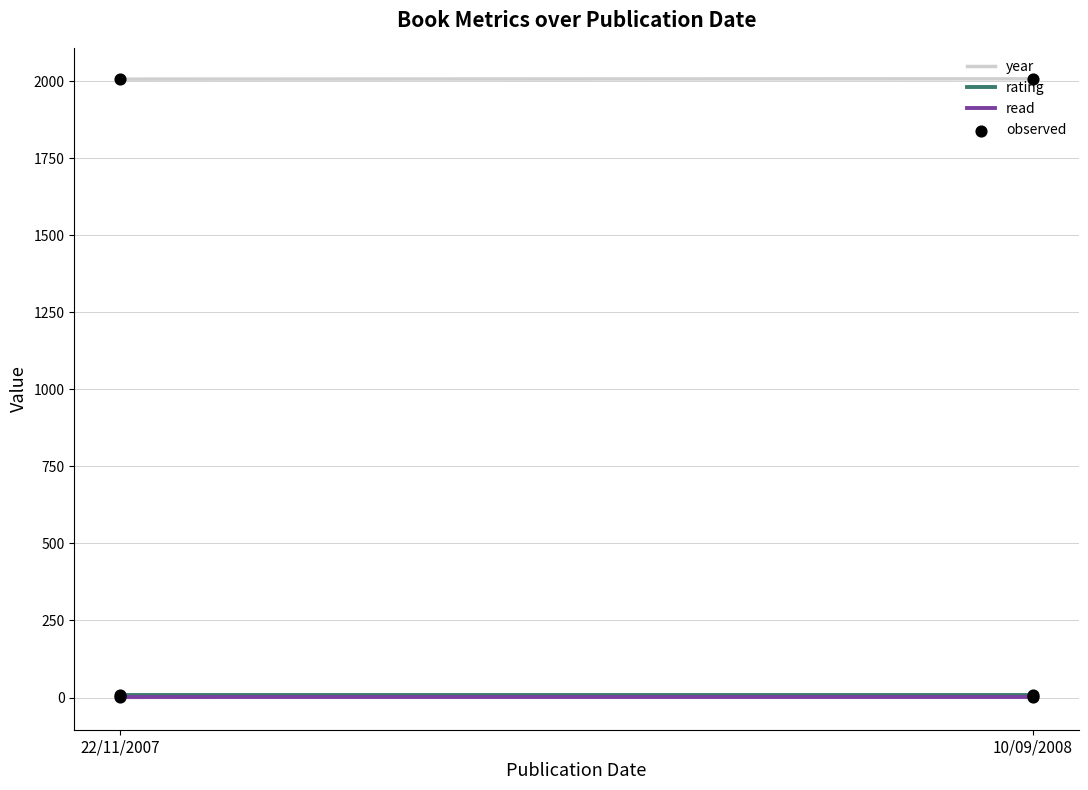

Is the value of read at 22/11/2007 greater than the value of year at 10/09/2008?

No